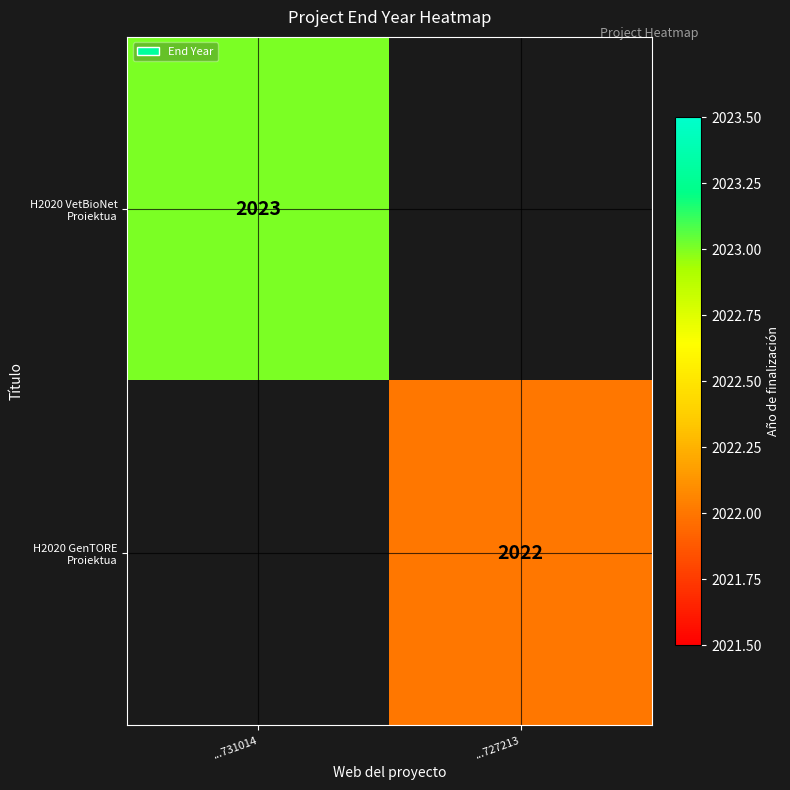

Rank the series by their average value, from highest to lowest.

H2020 VetBioNet Proiektua, H2020 GenTORE Proiektua